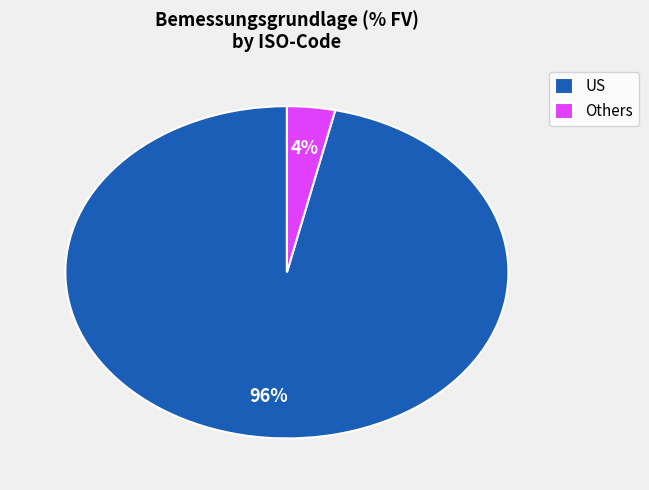

Which category accounts for the majority?

US